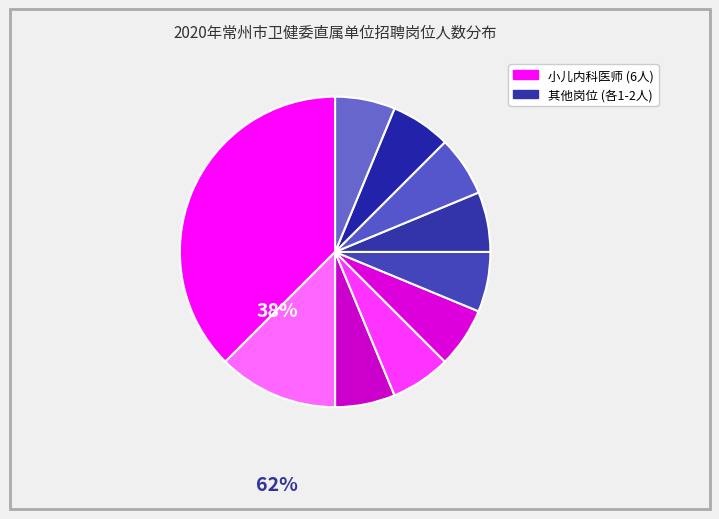

Count the number of slices in the pie.

10